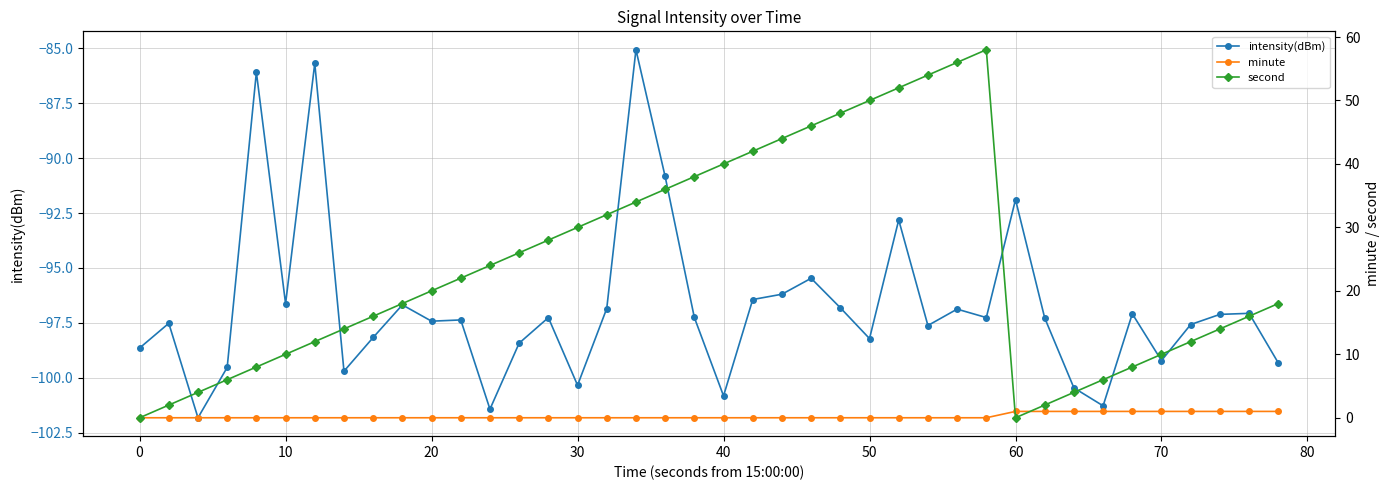

True or false: minute and second cross at least once.

True